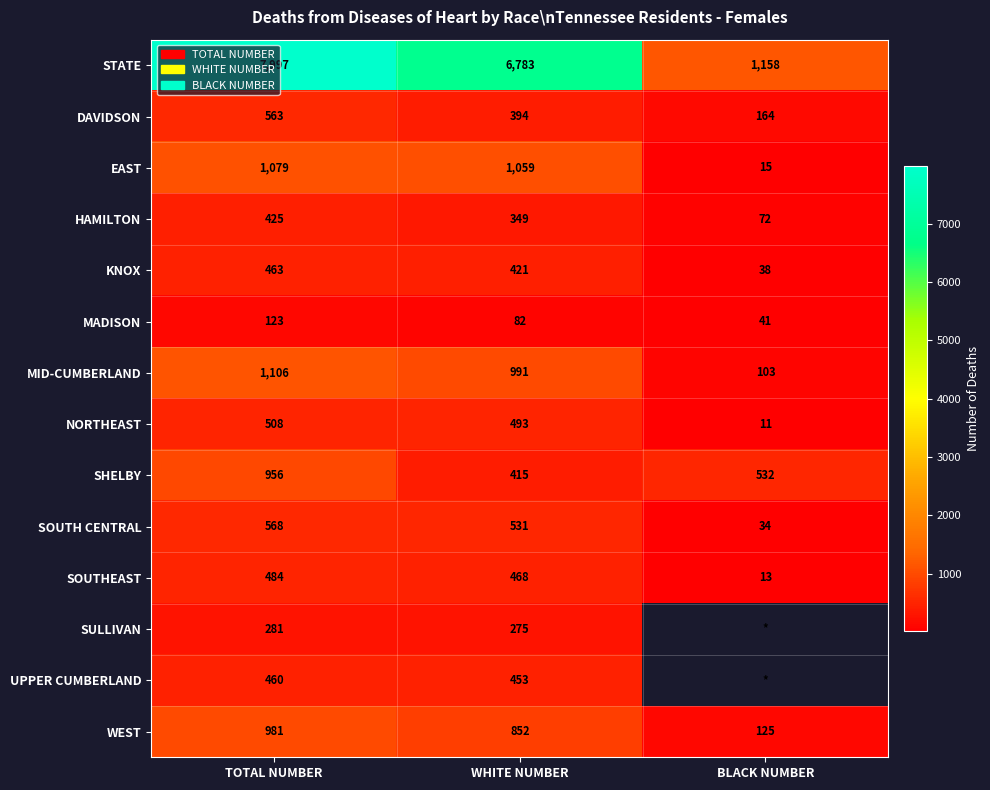

What is the spread (max minus min) of values at TOTAL NUMBER?

7874